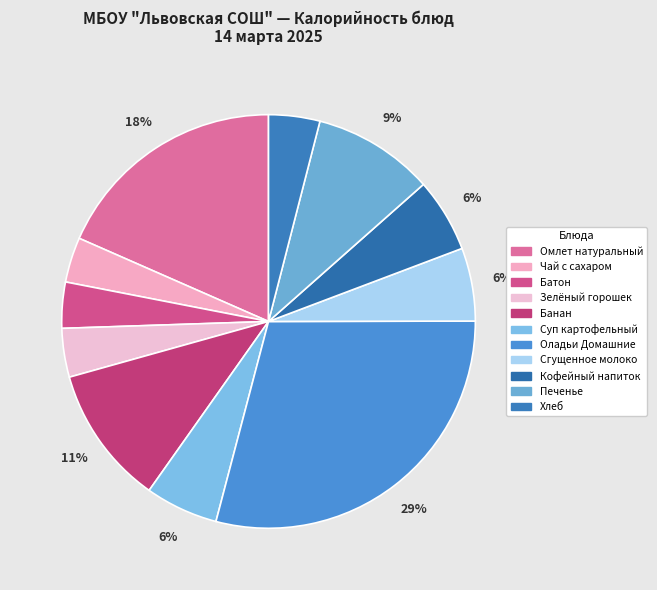

To the nearest percent, what portion does Зелёный горошек represent?

4%